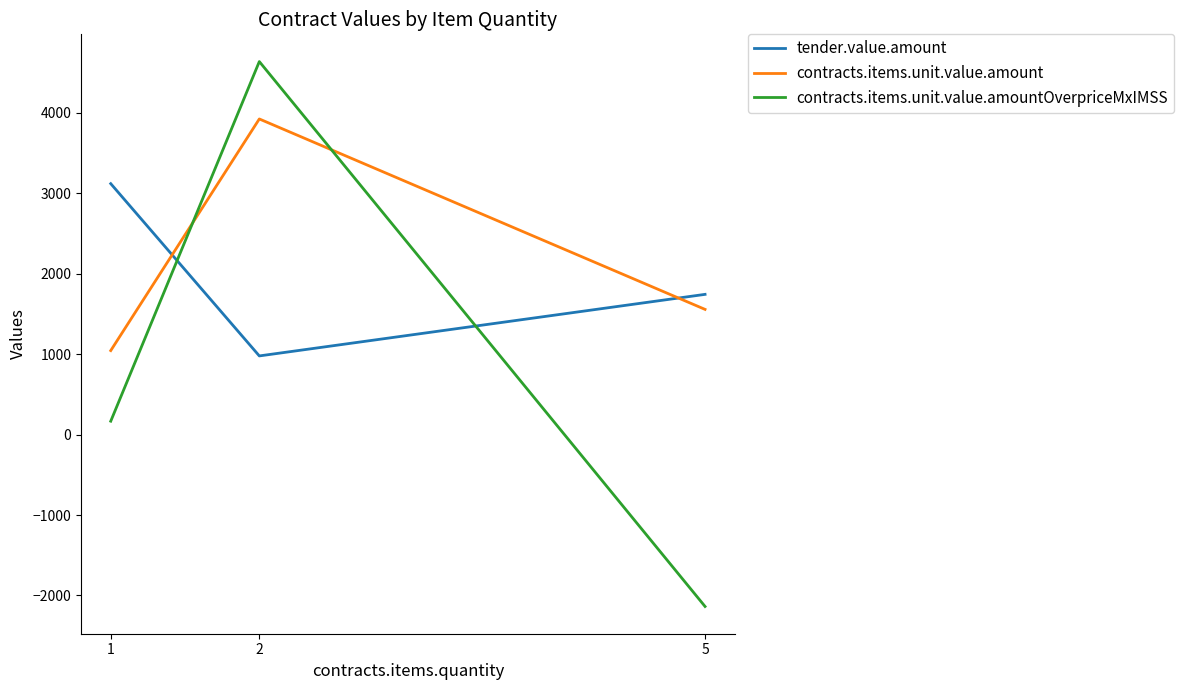

What is the value of the contracts.items.unit.value.amount point at the 2nd from the left?

3924.8